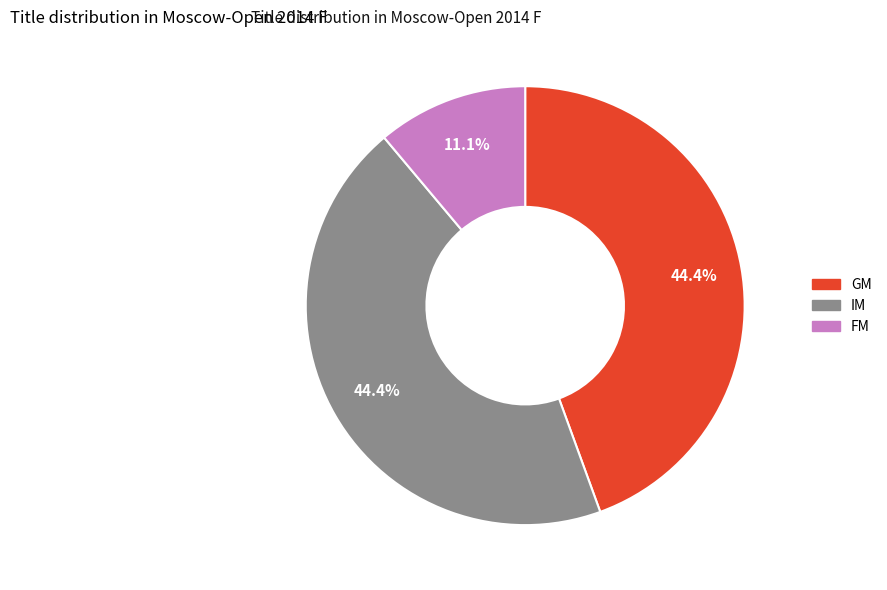

How many slices are in this pie chart?

3